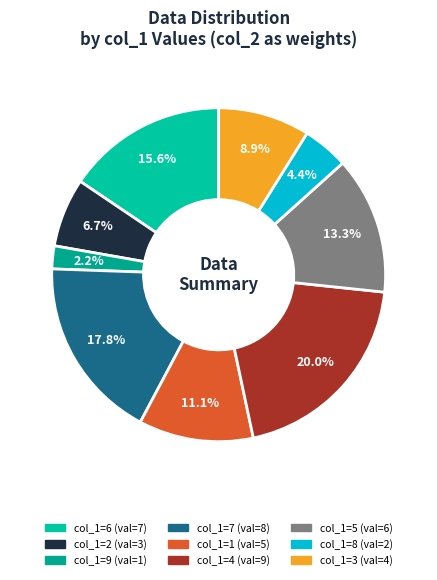

Count the number of slices in the pie.

9